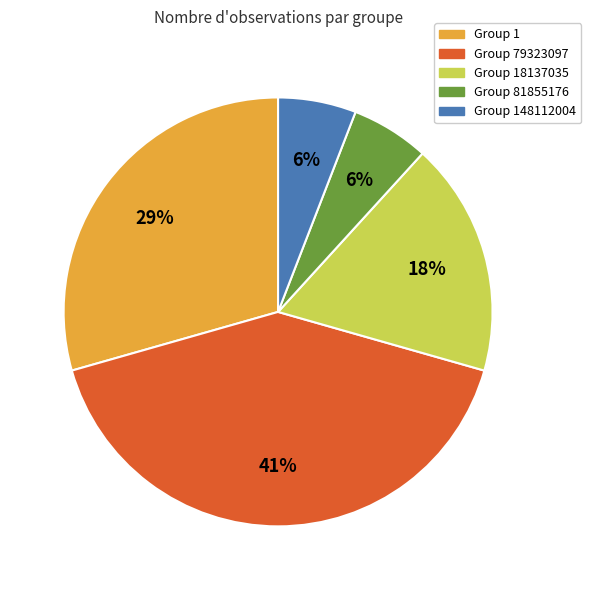

Which slice is the largest?

Group 79323097